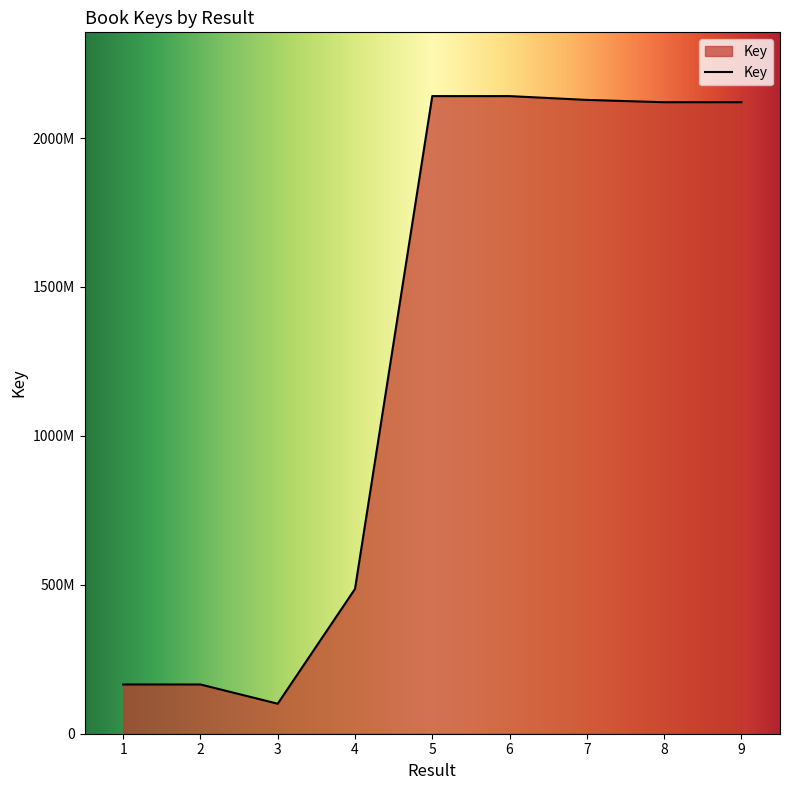

True or false: there are more than 1 points higher than both neighbors.

True